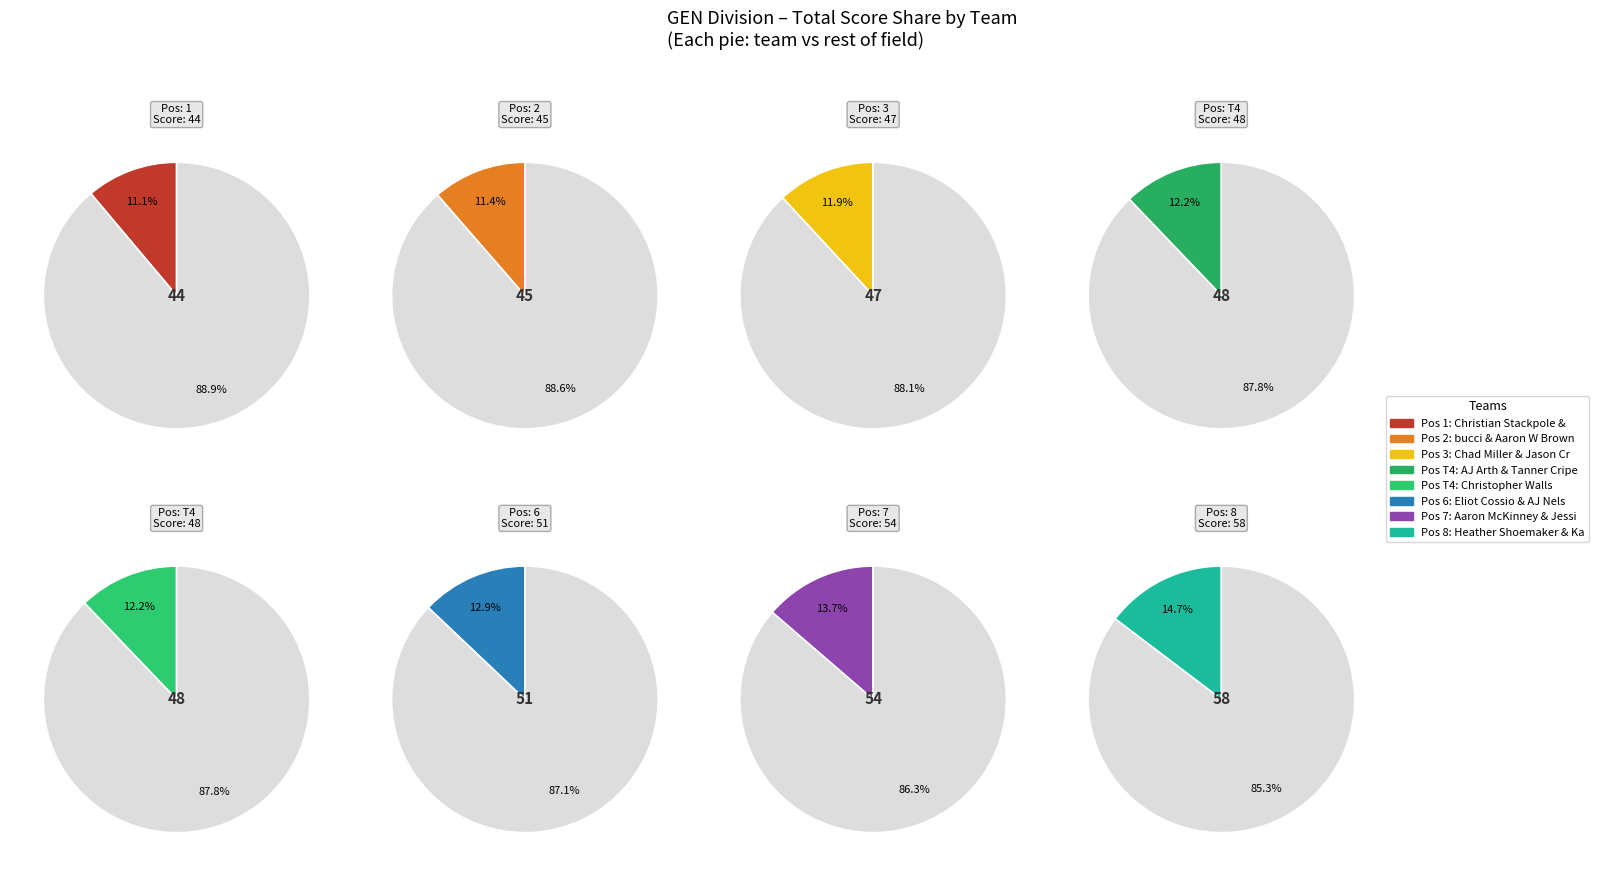

To the nearest percent, what portion does Christopher Walls represent?

12%